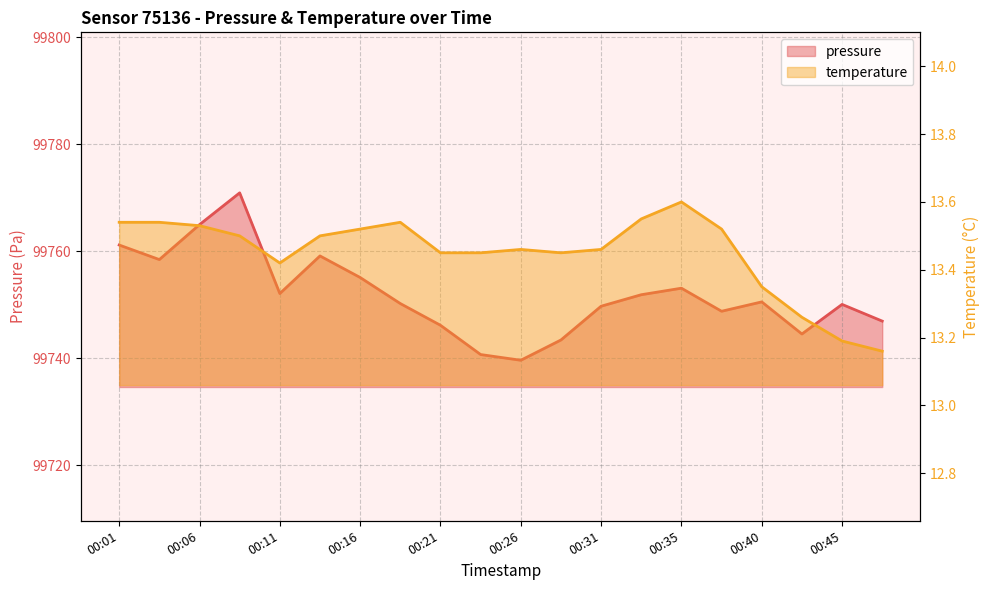

Between 00:23 and 00:26, which is larger?

00:23